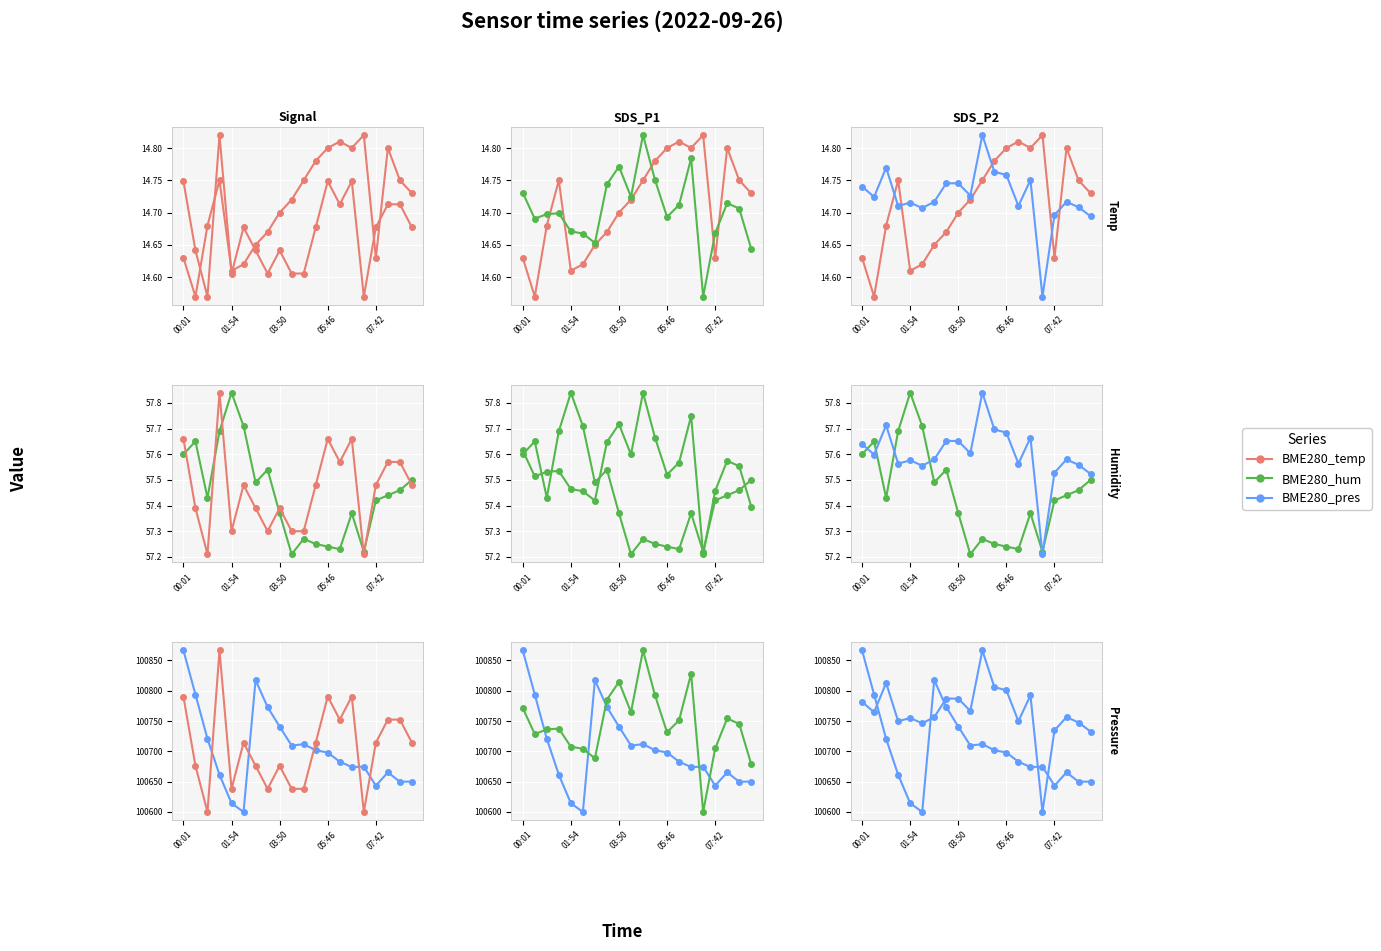

True or false: Signal has a value of 45092.4 at 15.

False